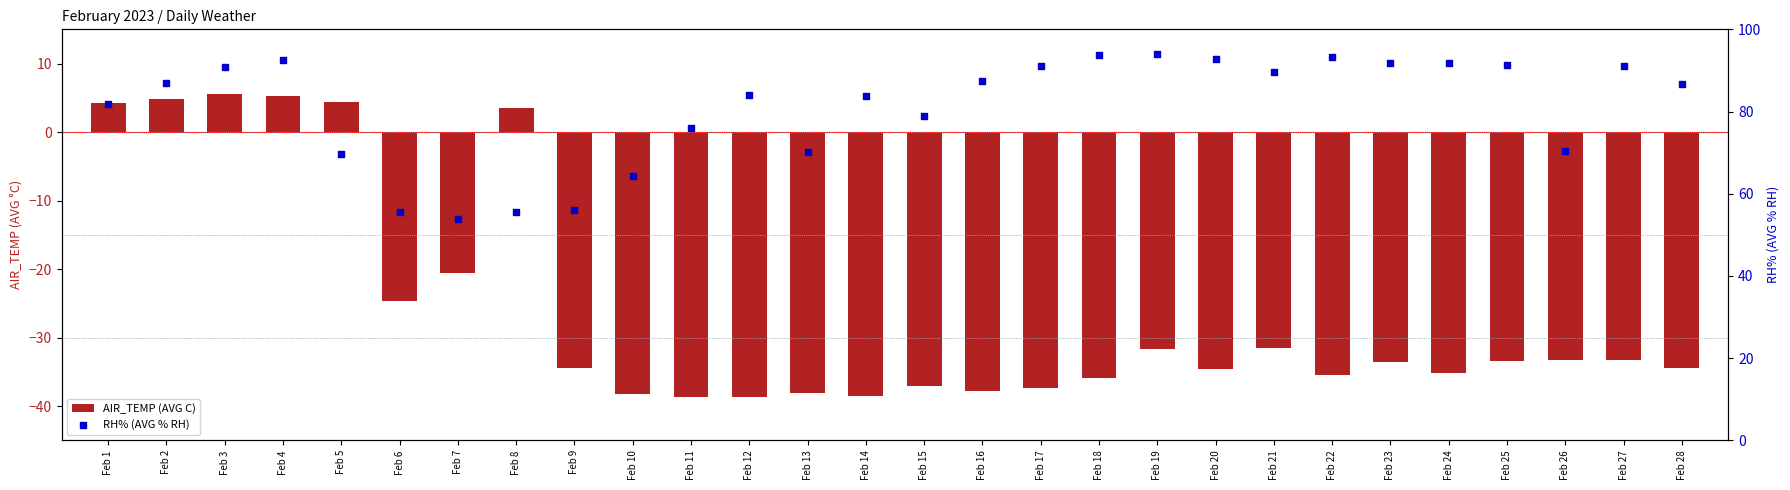

What are all the series names shown in the legend?

AIR_TEMP (AVG C), RH% (AVG % RH)